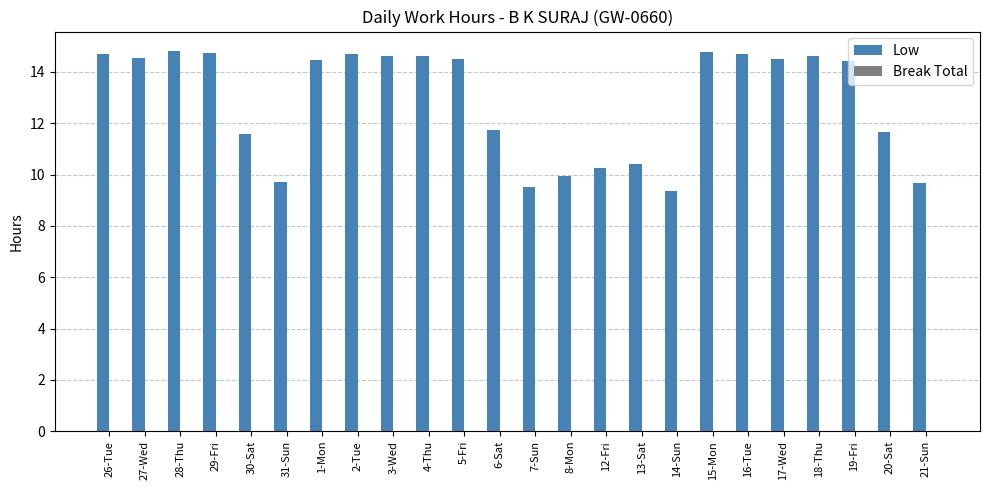

The value at 27-Wed is 14.6. True or false?

True